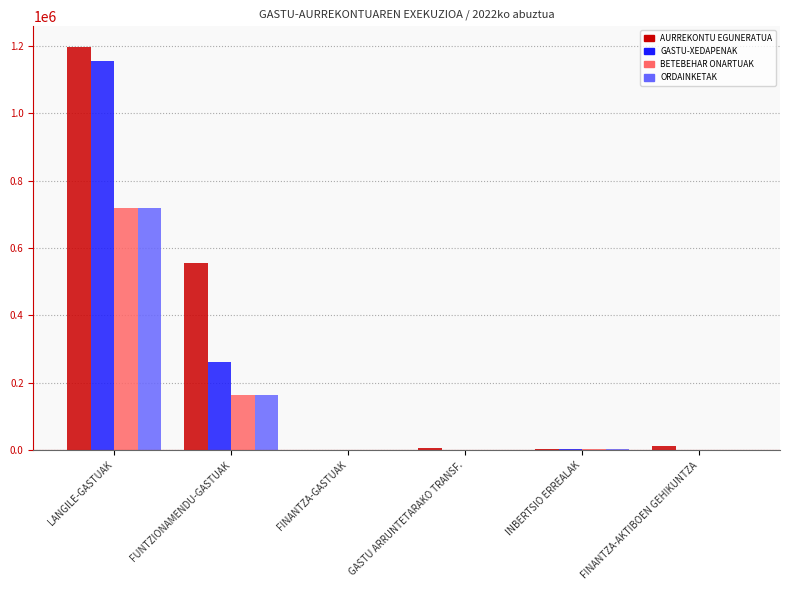

At which category is the sum across all series the highest?

LANGILE-GASTUAK